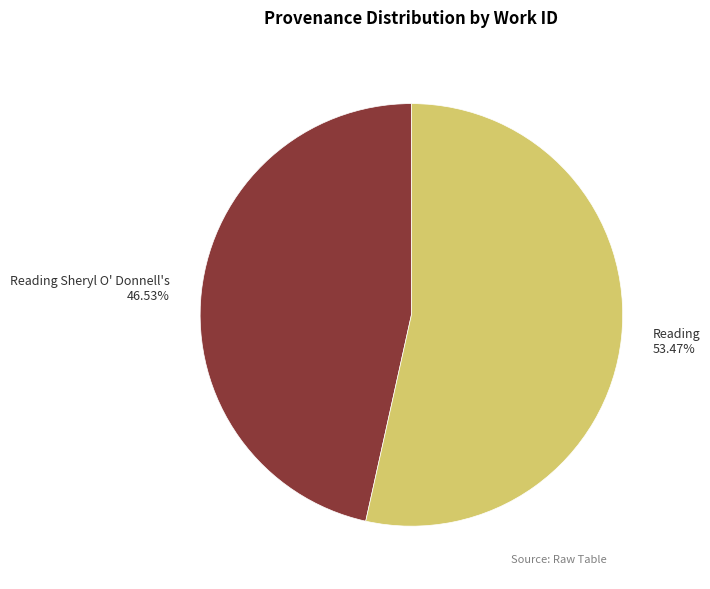

Rank the categories by value from lowest to highest.

Reading Sheryl O' Donnell's, Reading